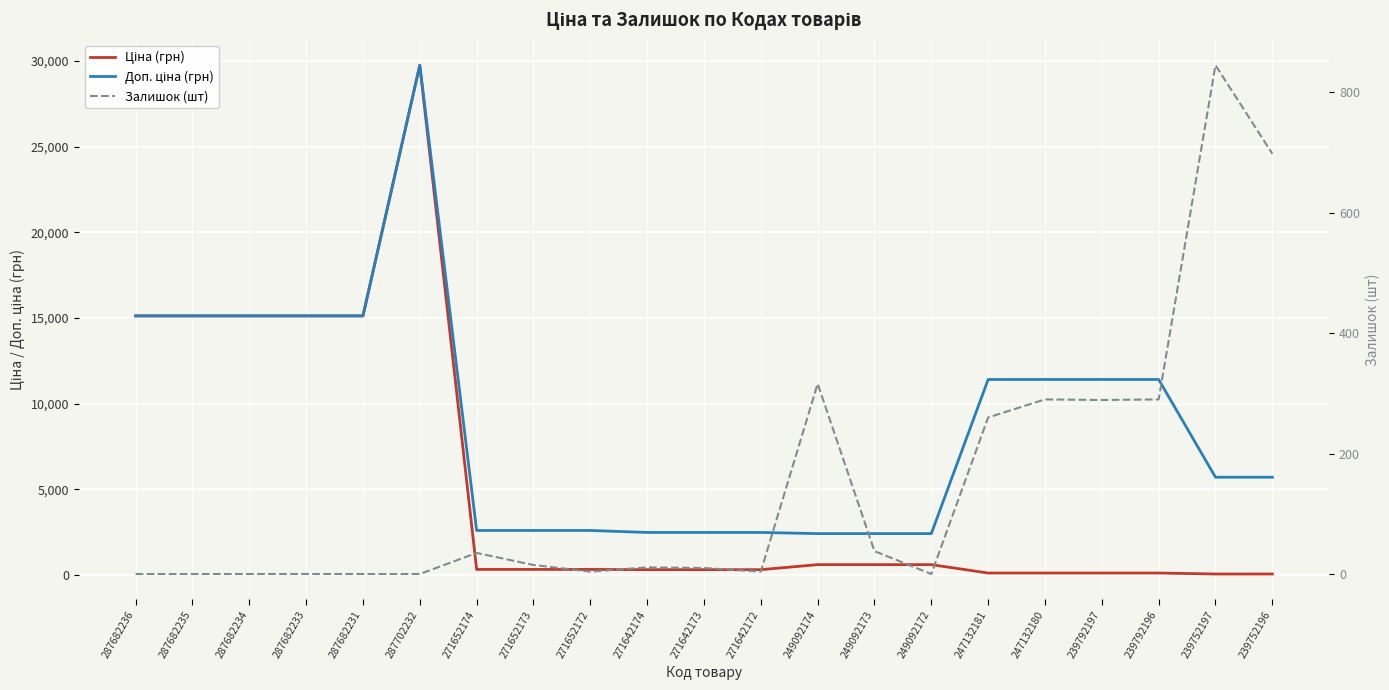

At which label is Ціна (грн) closest to 14902?

287682236